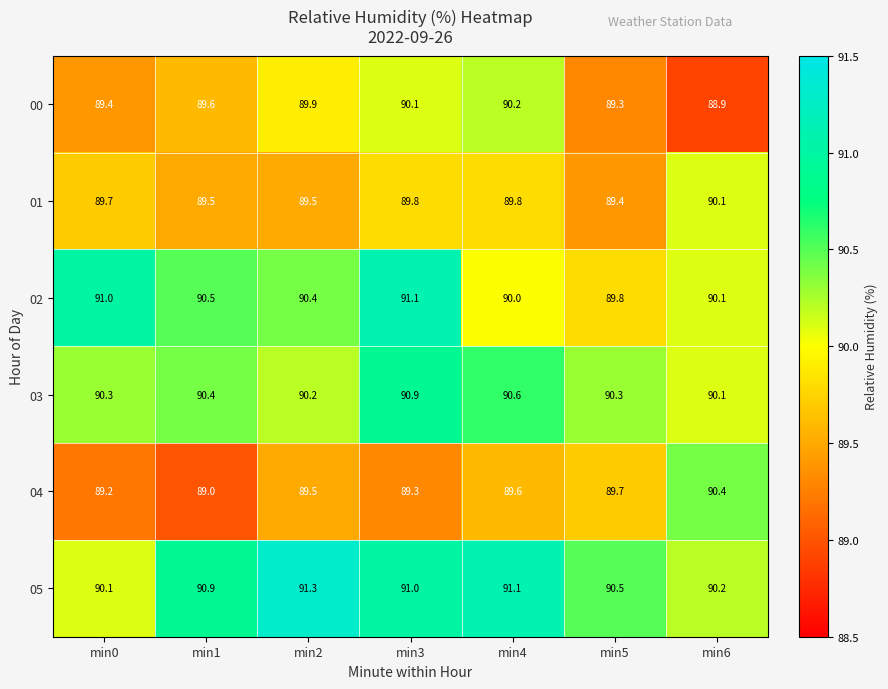

Count the 03 values in the range 90 to 91.

7